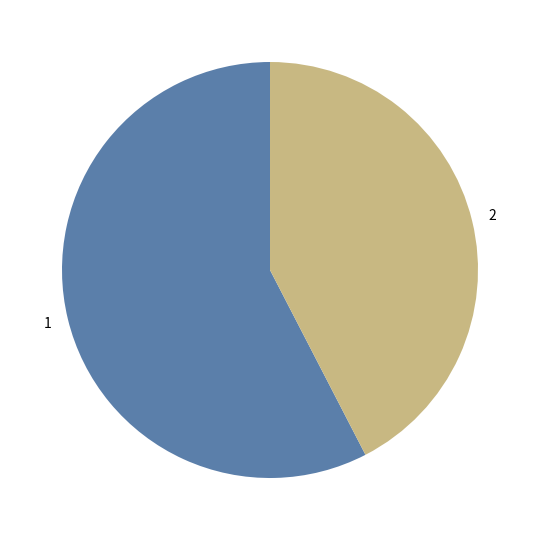

Is there any slice that represents more than half of the pie?

Yes